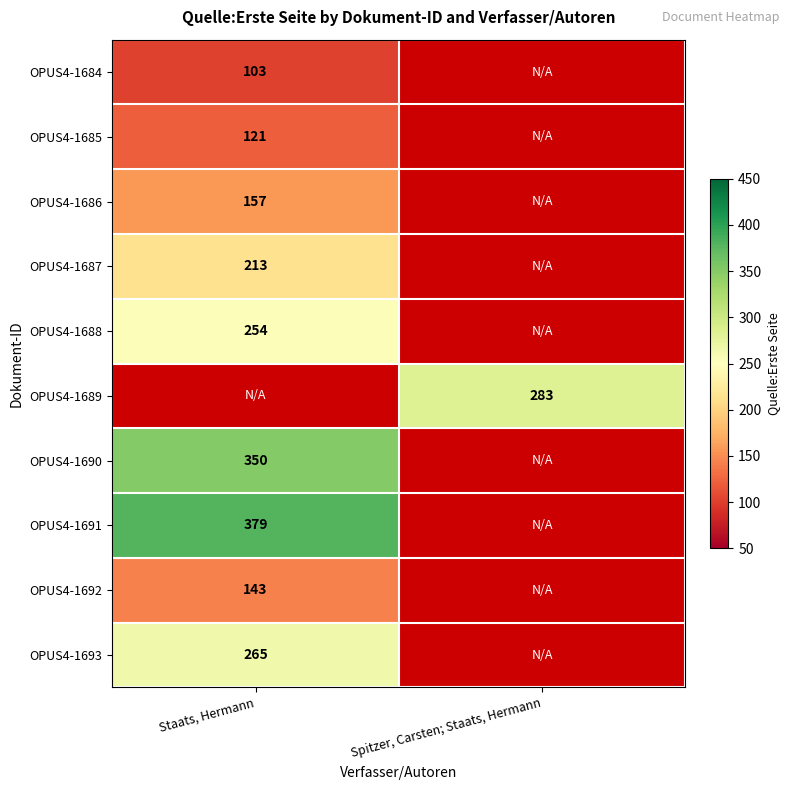

The value of OPUS4-1684 at Staats, Hermann is 184. True or false?

False